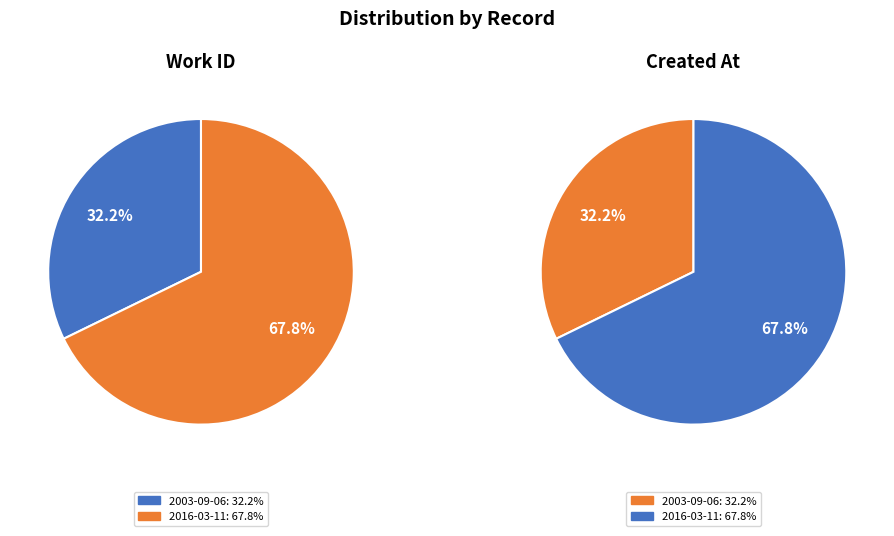

How many segments does this pie chart have?

2